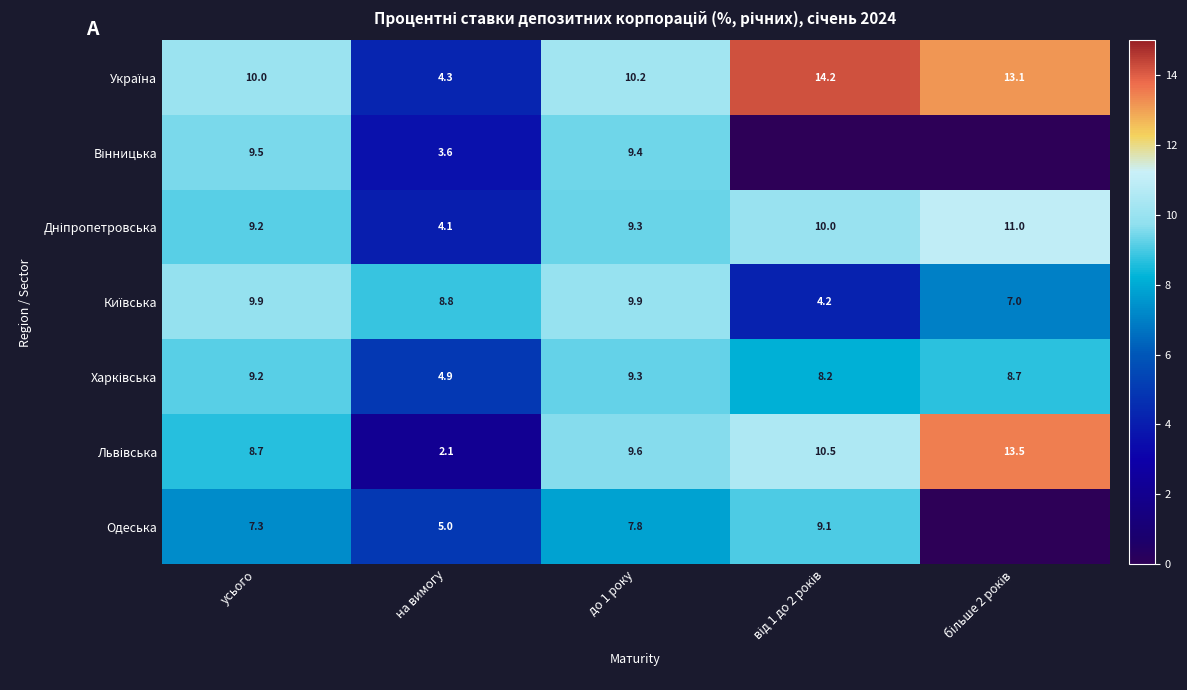

Count the number of categories in the chart.

5